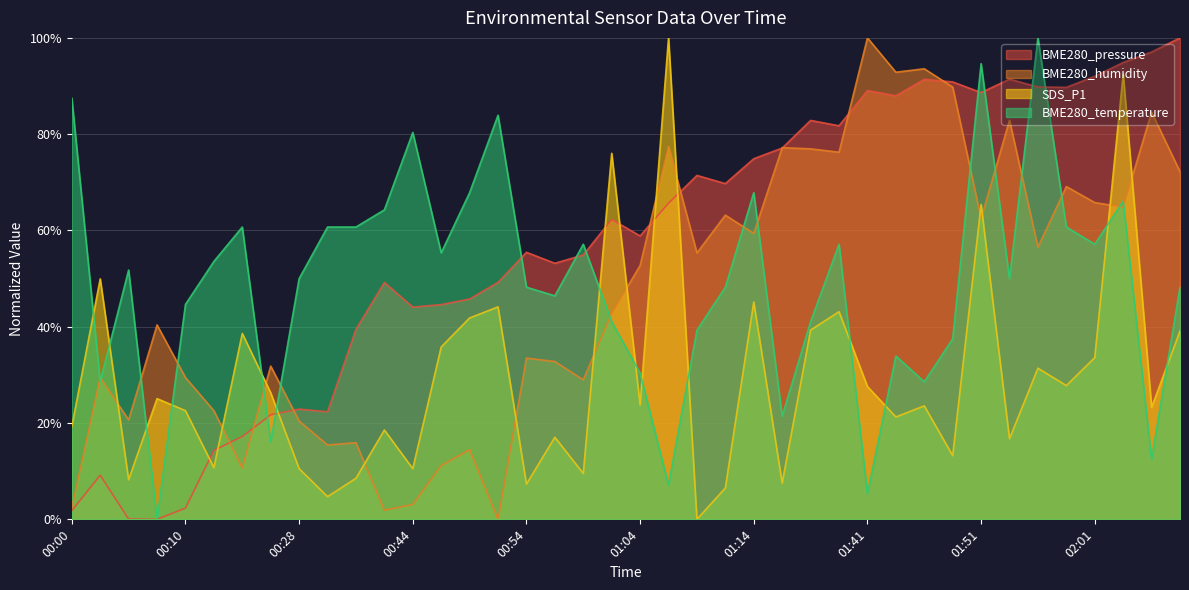

What is the label of the 27th point from the left?

01:33